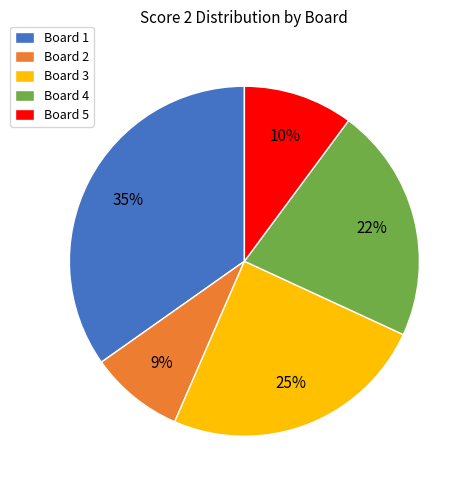

Does Board 1 account for over 50% of the chart?

No